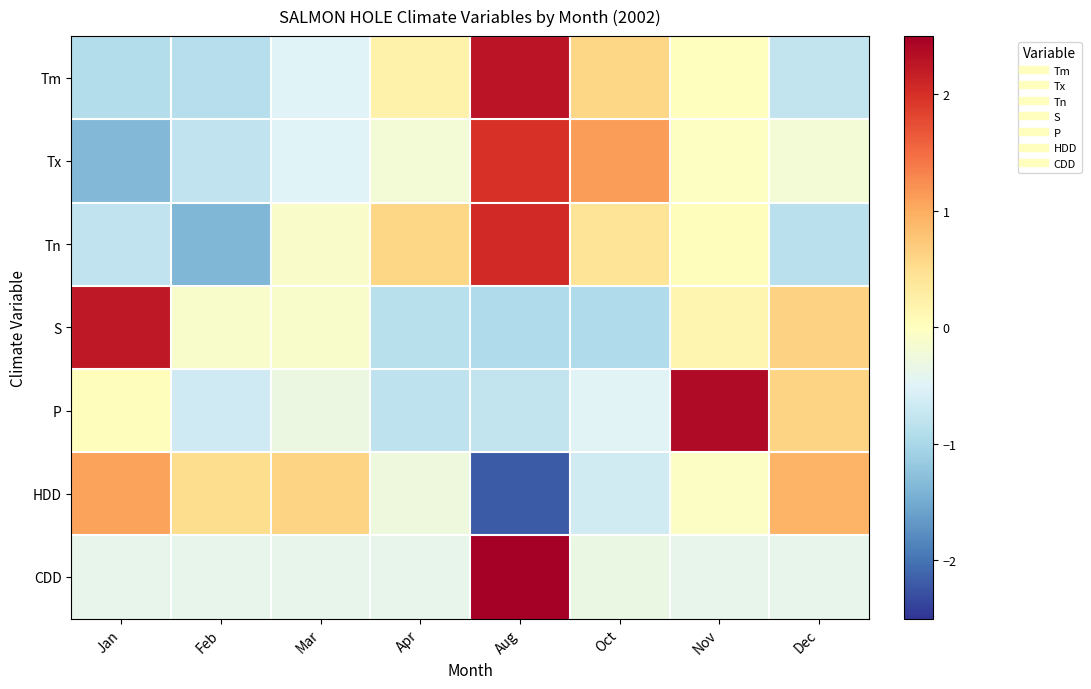

How many categories are shown in the chart?

8